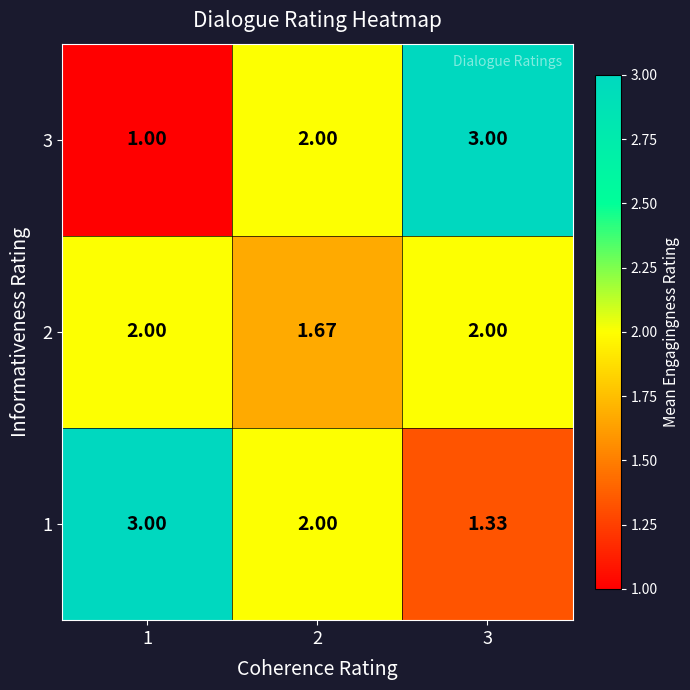

Is the value of 3 at 2 greater than the value of 2 at 2?

Yes